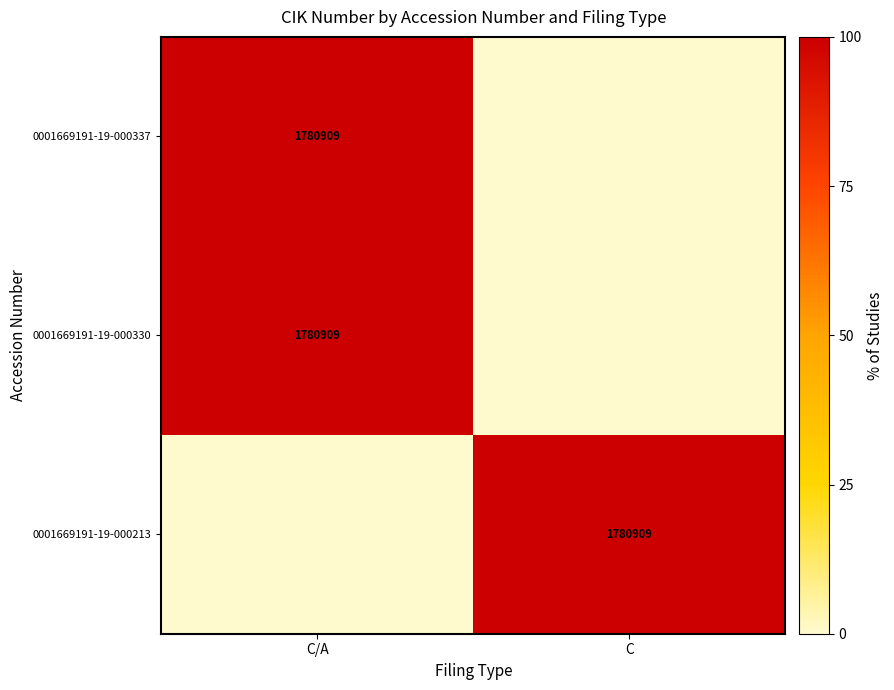

Is it true that 0001669191-19-000330 equals 381076 at C/A?

False